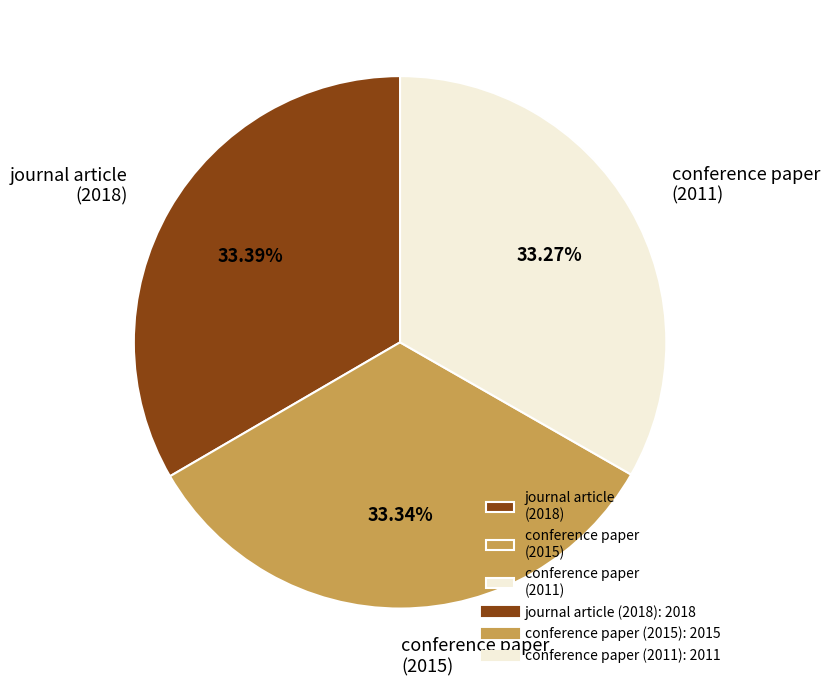

What is the ratio of the value at journal article (2018) to the value at conference paper (2011)?

1.0